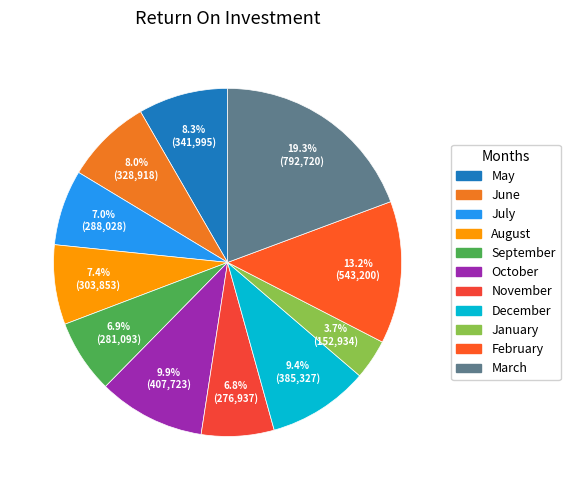

What percentage is the November slice, to the nearest percent?

7%